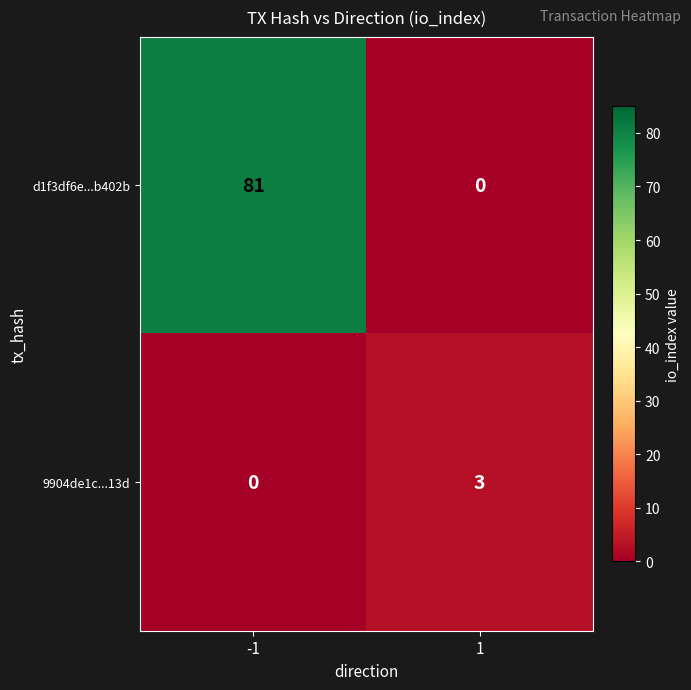

Between -1 and 1, which series saw the biggest shift?

d1f3df6e...b402b